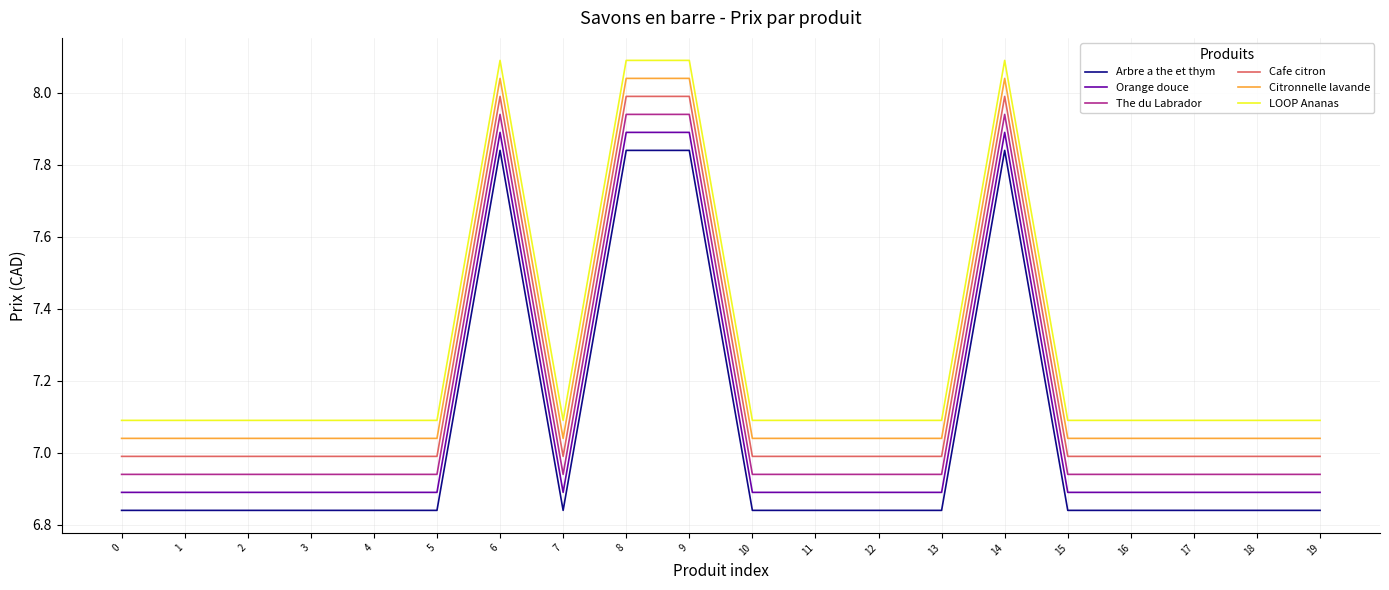

What is the total value across all series at 11?

41.8